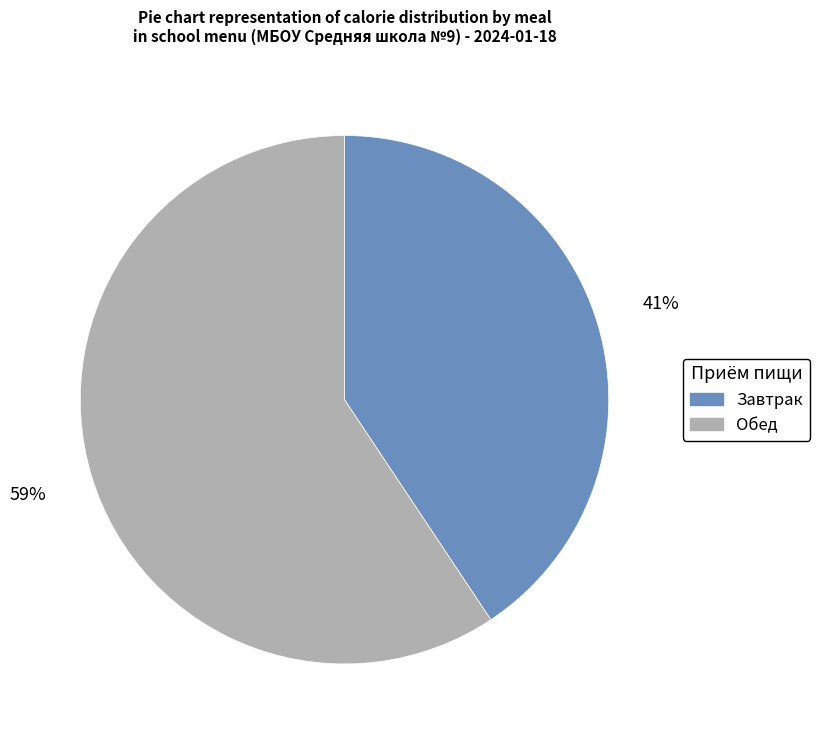

Count the number of slices in the pie.

2